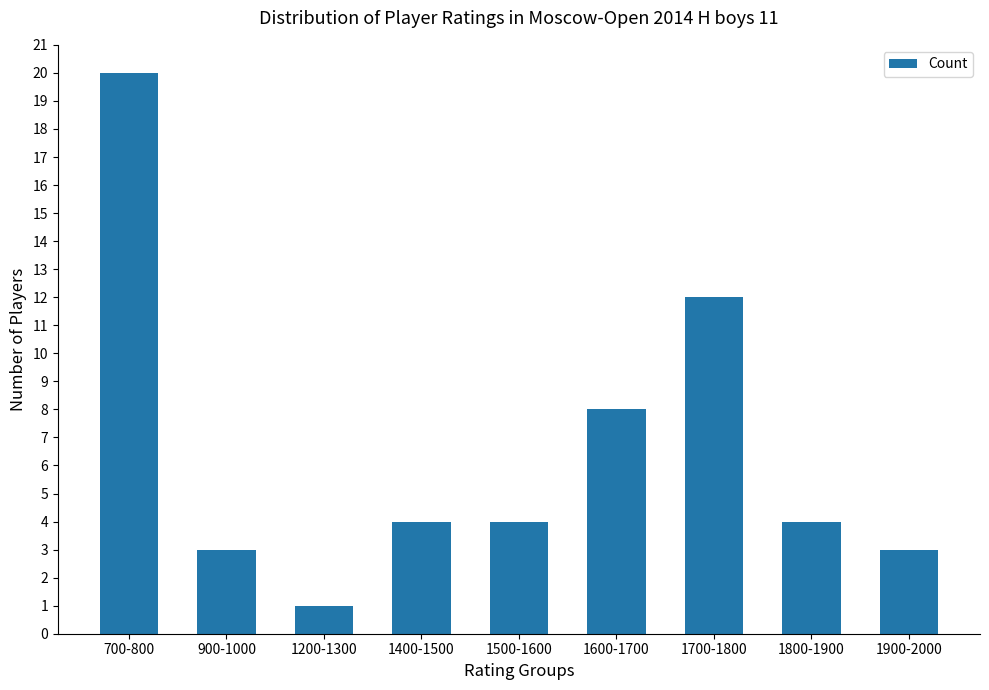

Which category has the highest value across all series?

700-800